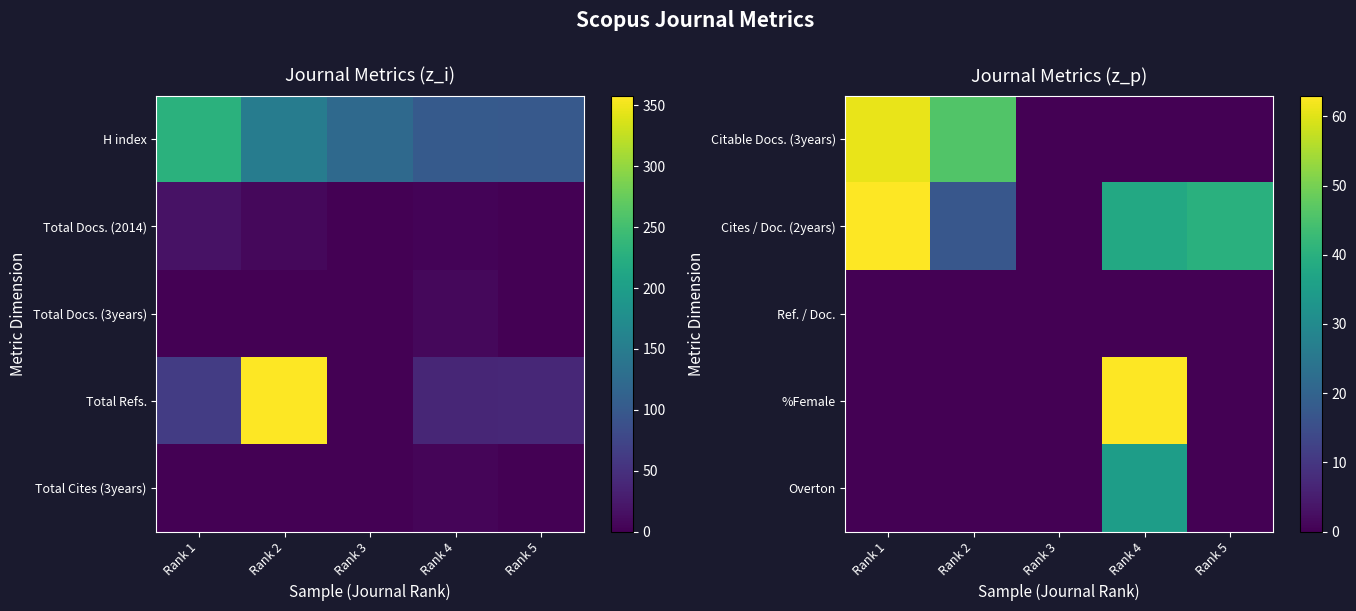

What is the total value across all series at Rank 5?

40